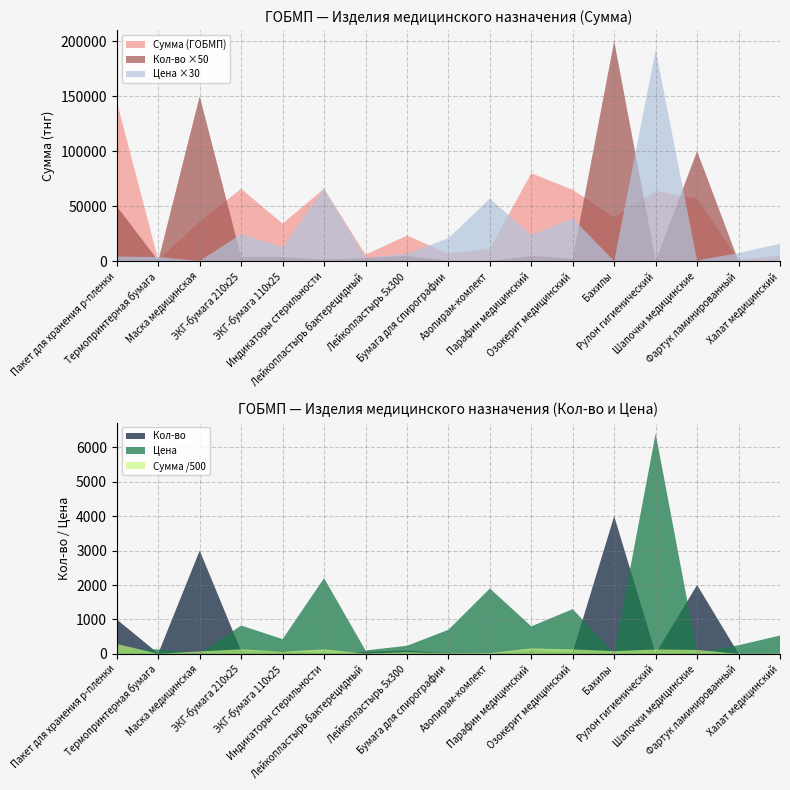

Reading left to right, what are all the values shown in this chart?

Сумма (ГОБМП): 145000.0	1300.0	36000.0	65920.0	34240.0	66000.0	6000.0	23500.0	7000.0	11400.0	80000.0	65000.0	40000.0	64000.0	57000.0	1504.8	5333.6
Кол-во: 1000.0	10.0	3000.0	80.0	80.0	30.0	60.0	100.0	10.0	6.0	100.0	50.0	4000.0	10.0	2000.0	6.0	10.0
Цена: 145.0	130.0	12.0	824.0	428.0	2200.0	100.0	235.0	700.0	1900.0	800.0	1300.0	10.0	6400.0	28.5	250.8	533.4